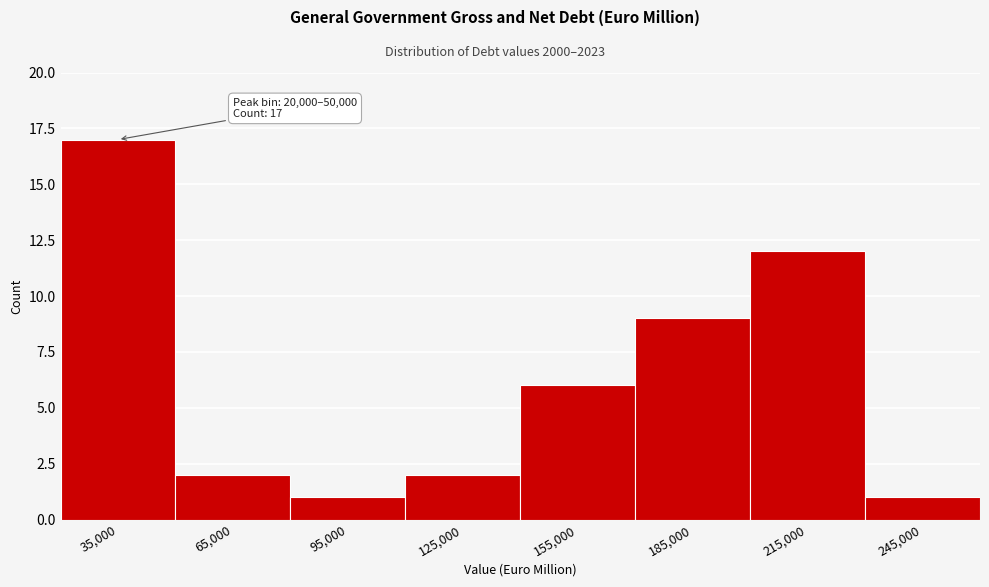

Over which range of the x-axis is the bar tallest?

20000 to 50000